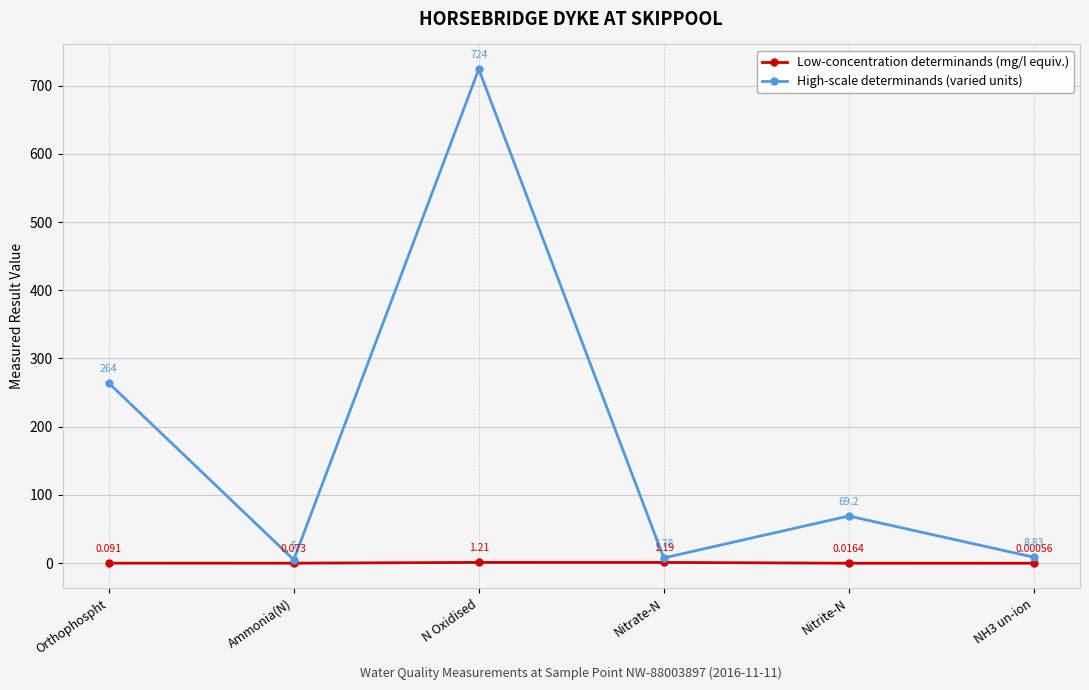

At which category is the sum across all series the highest?

N Oxidised